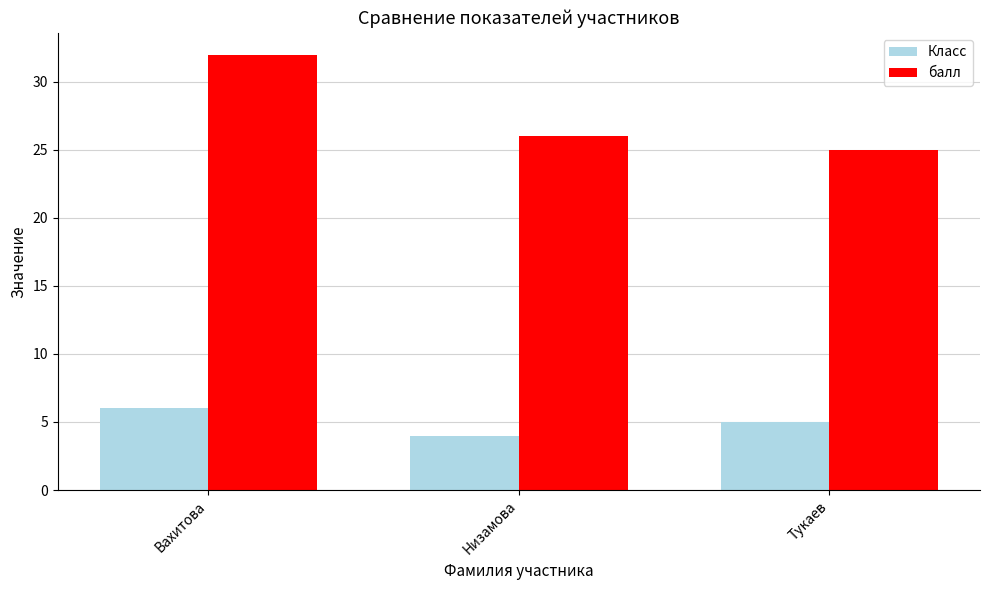

What is the label of the 1st bar from the right?

Тукаев